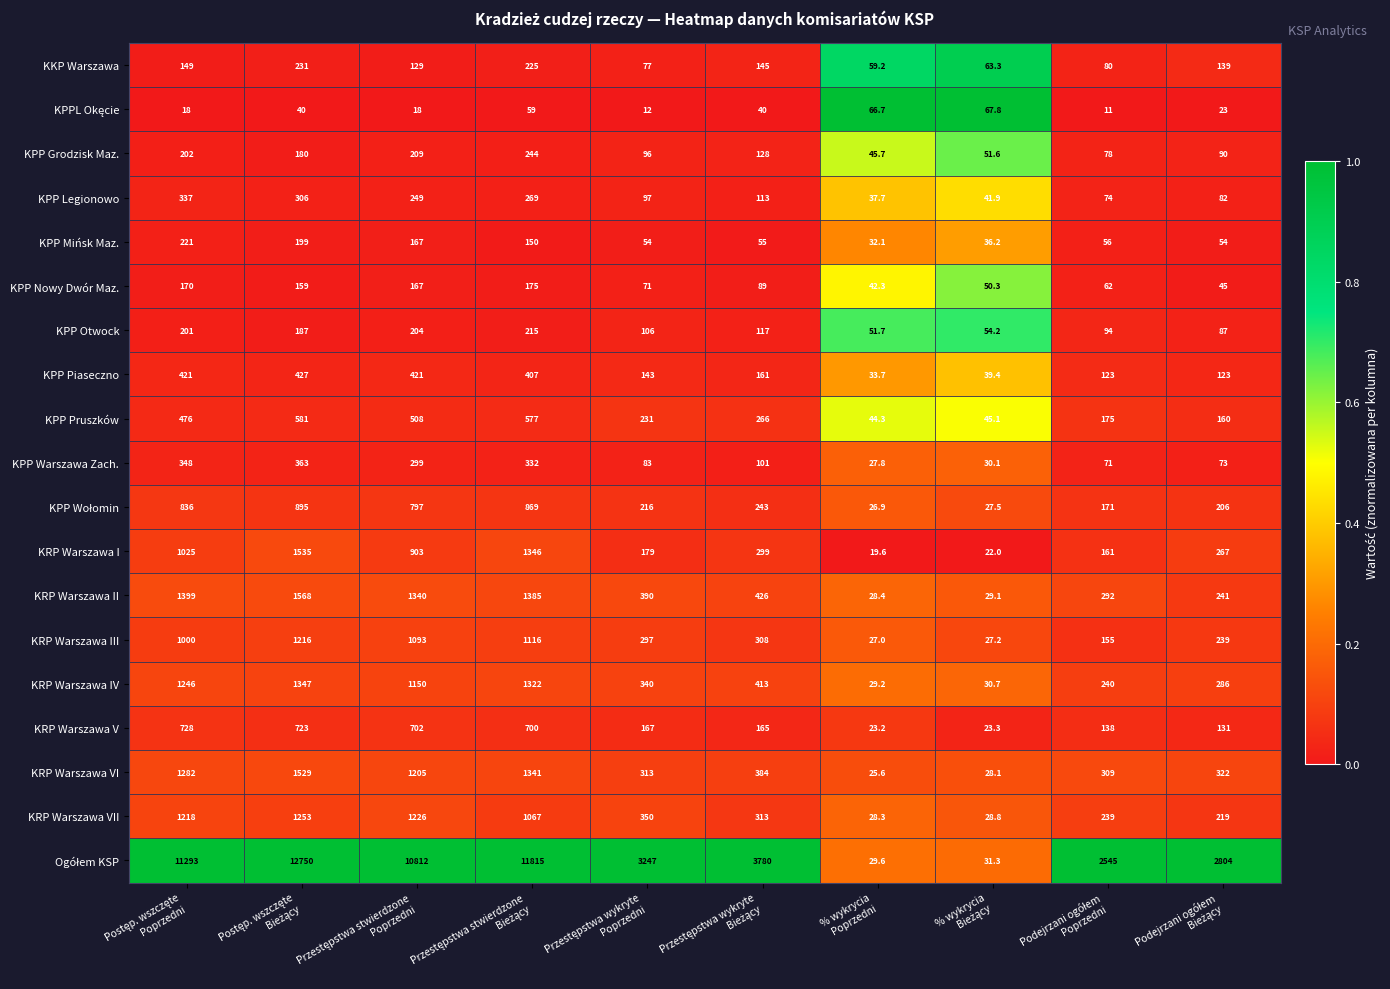

What is the difference between the second highest and second lowest values in the KPP Piaseczno series?

381.6